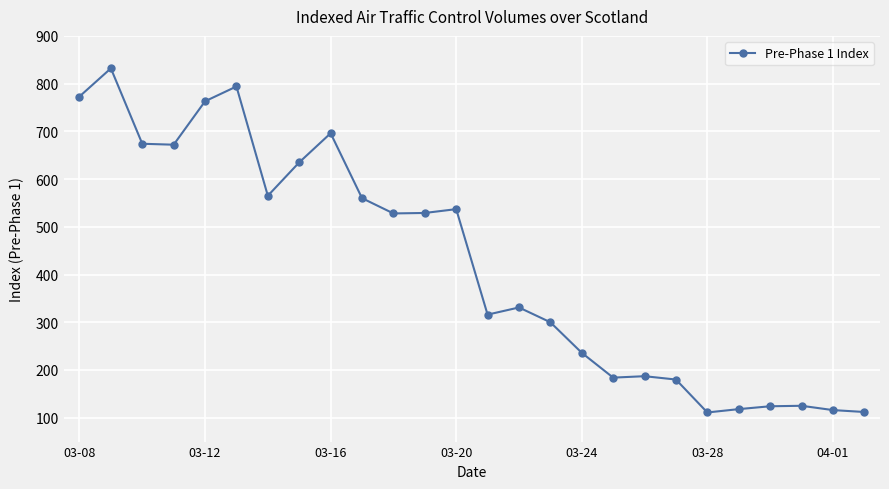

What is the greatest value displayed?

832